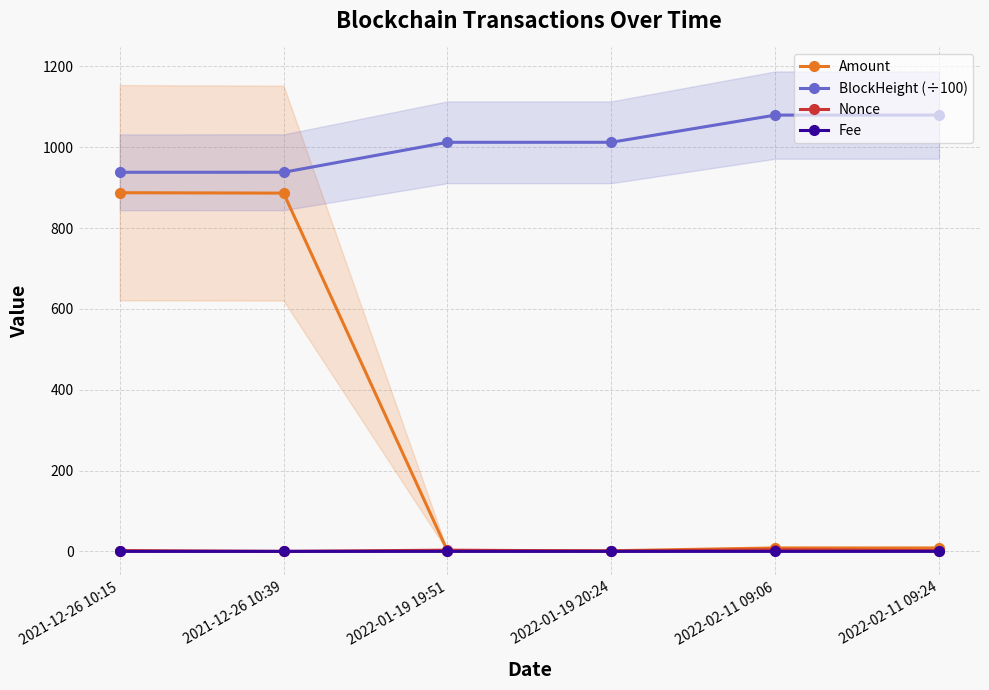

At which category is the sum across all series the highest?

2021-12-26 10:15